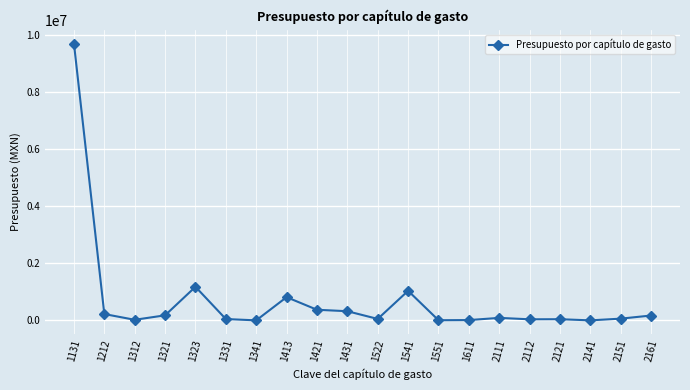

At which category does the data reach its first local peak?

1323